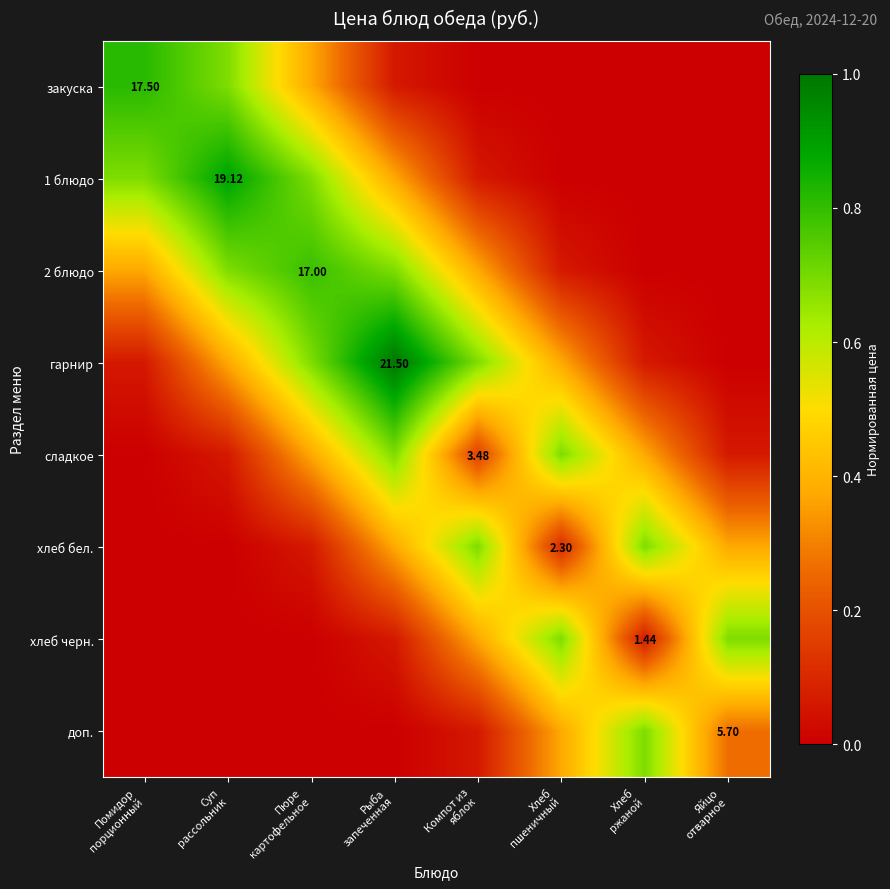

List the labels in order of закуска value, largest first.

Помидор порционный, Суп рассольник, Пюре картофельное, Рыба запеченная, Компот из яблок, Хлеб пшеничный, Хлеб ржаной, Яйцо отварное